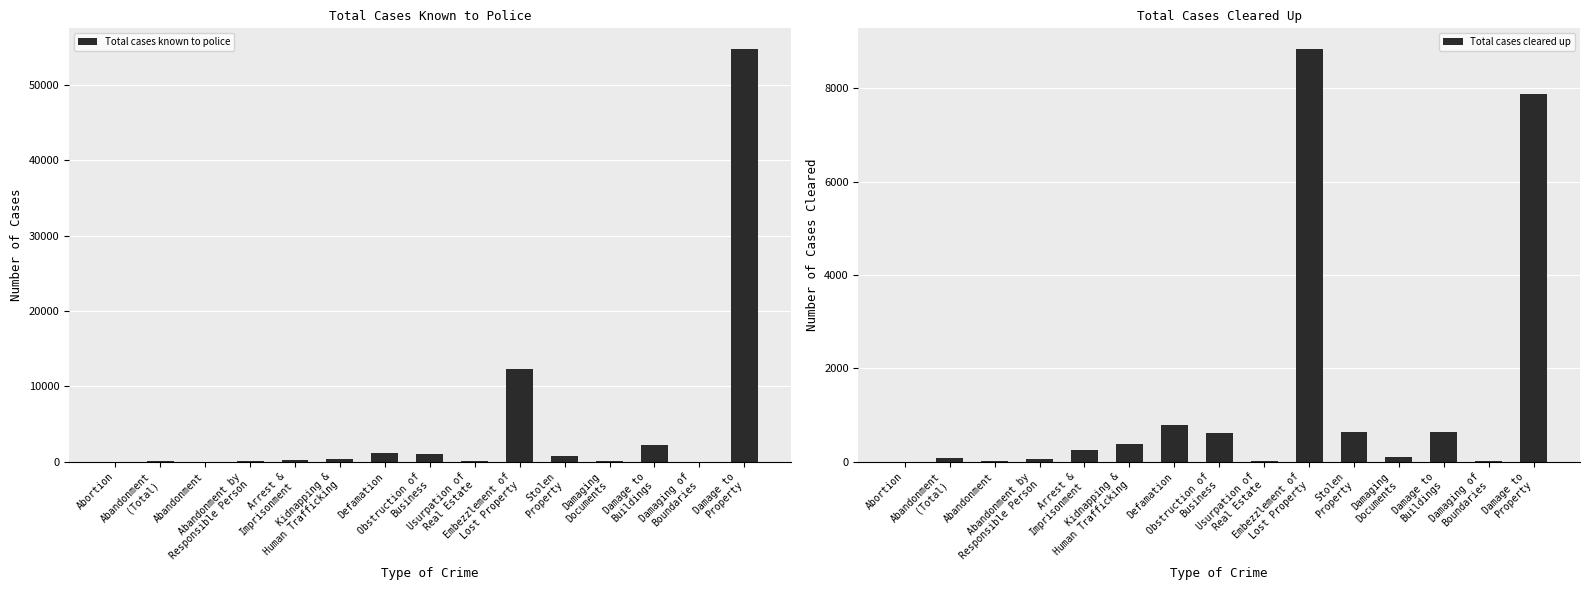

How many data points in Total cases known to police are above 259?

7